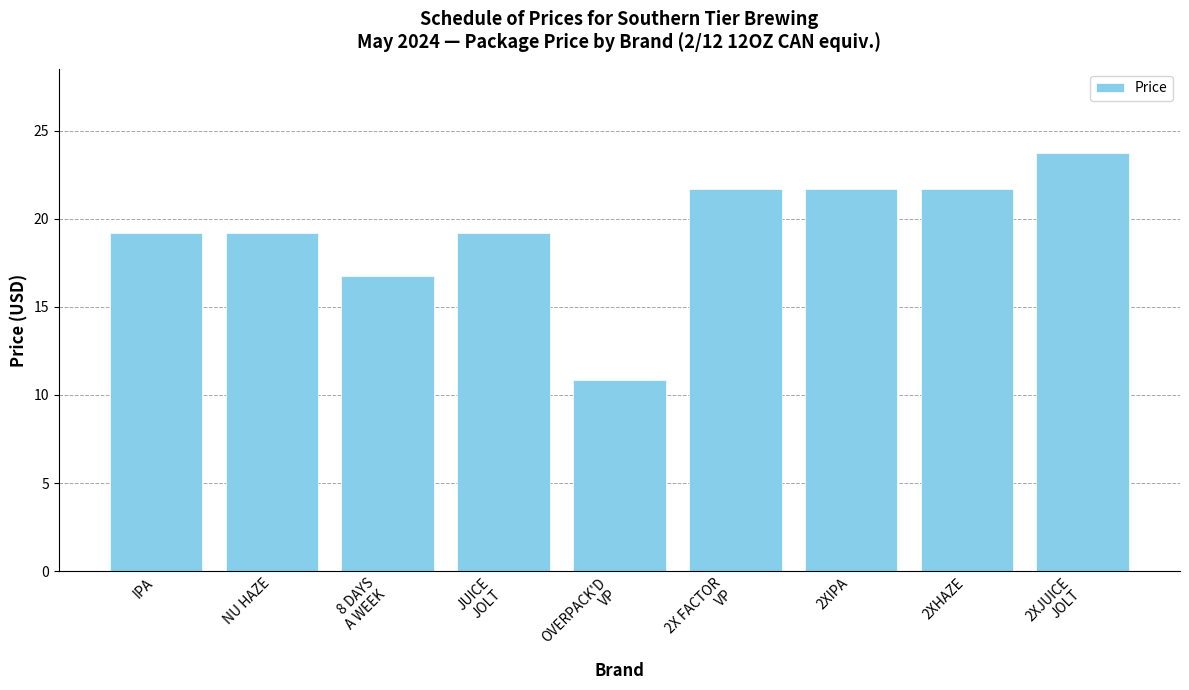

Read the value at IPA.

19.2